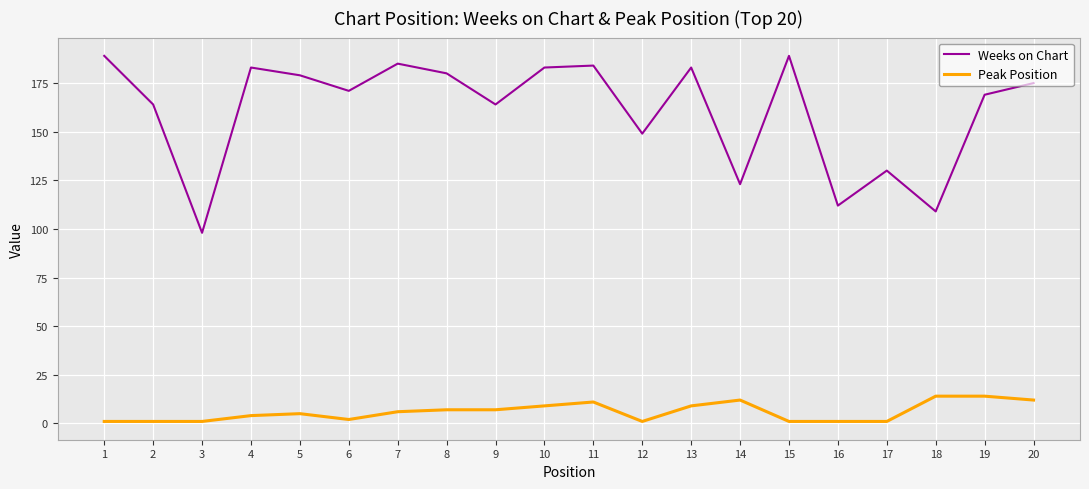

True or false: Weeks on Chart and Peak Position cross at least once.

False